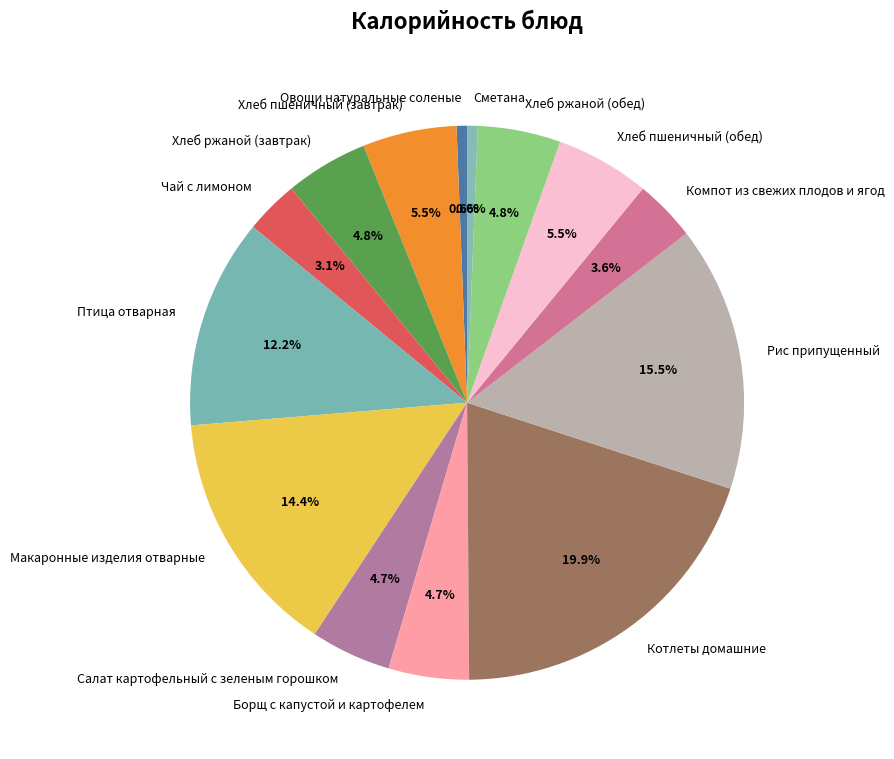

Which has a higher value, Компот из свежих плодов и ягод or Овощи натуральные соленые?

Компот из свежих плодов и ягод